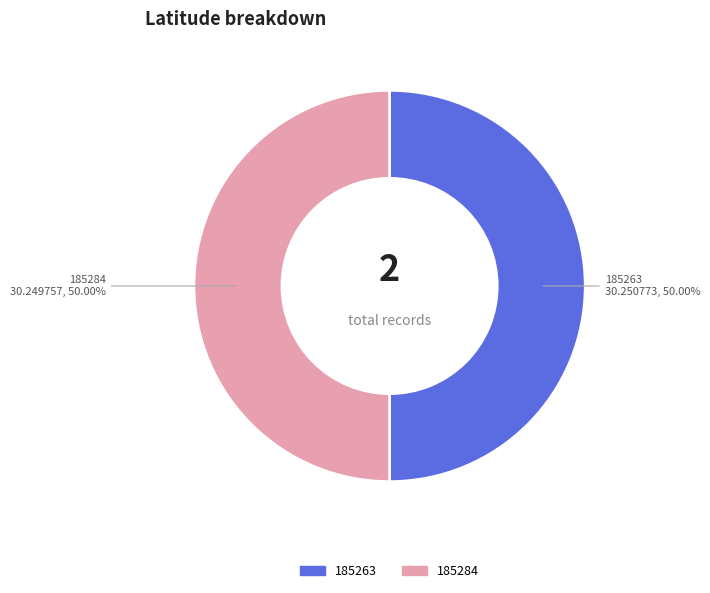

Do 185284 and 185263 together represent more than half of the pie?

Yes